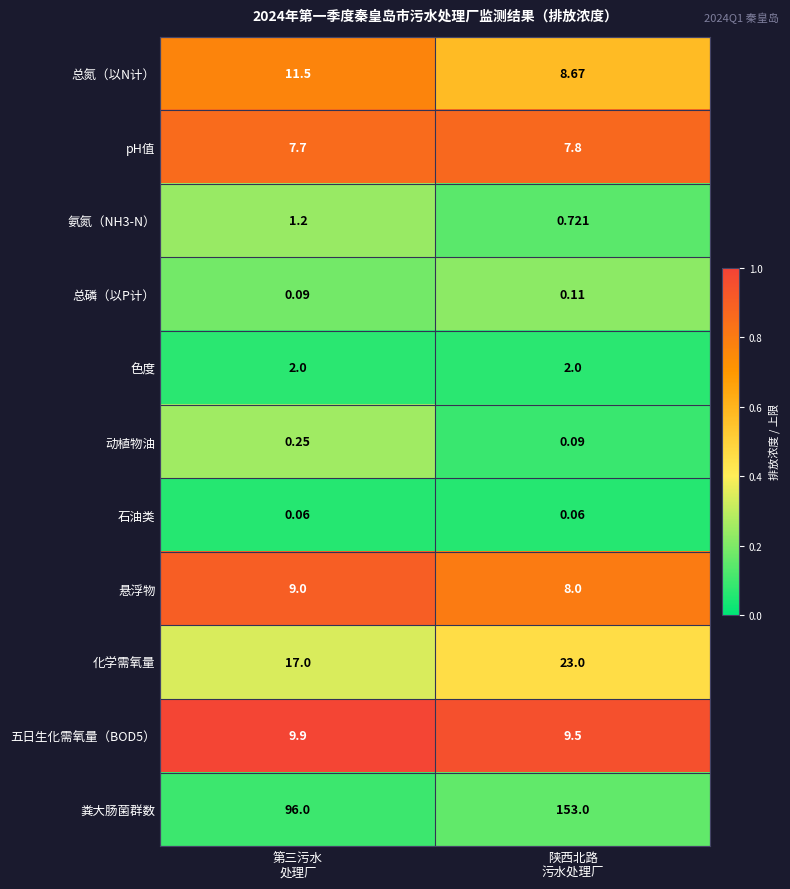

Which series has the widest spread of values?

粪大肠菌群数